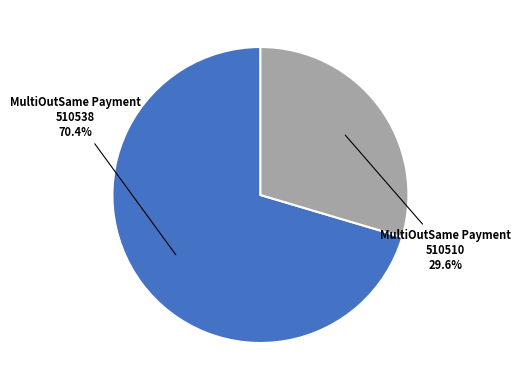

Rank the categories by value from lowest to highest.

MultiOutSame Payment 510510, MultiOutSame Payment 510538